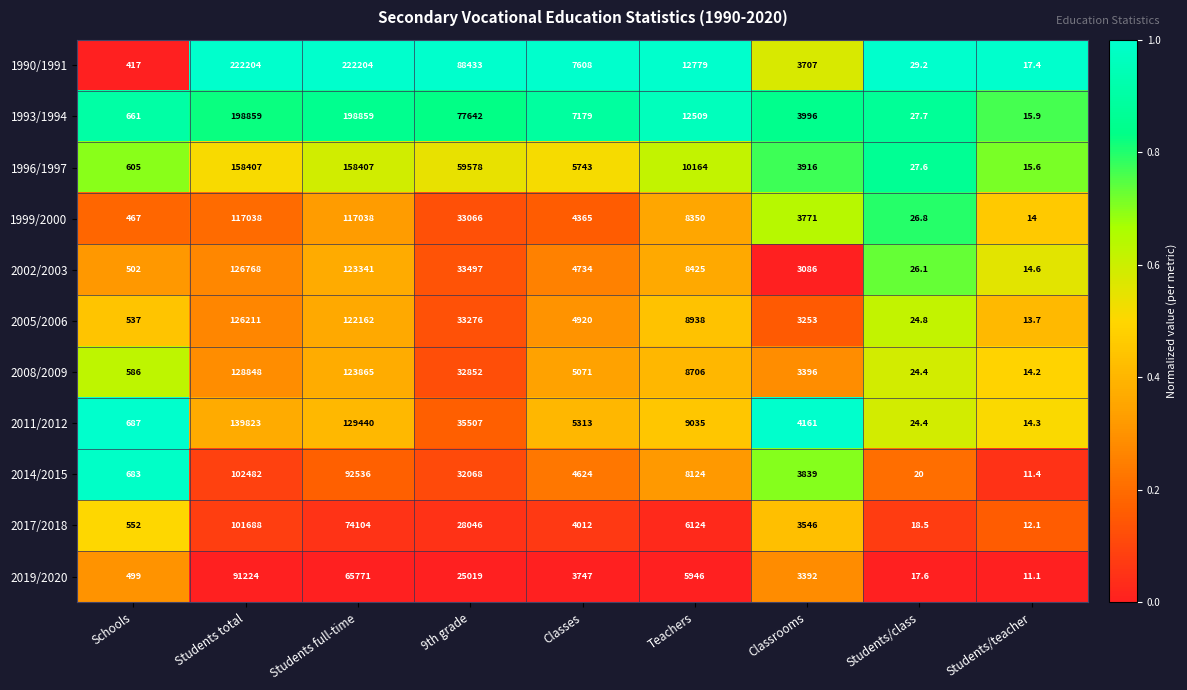

What is the total value across all series at Classrooms?

40063.0